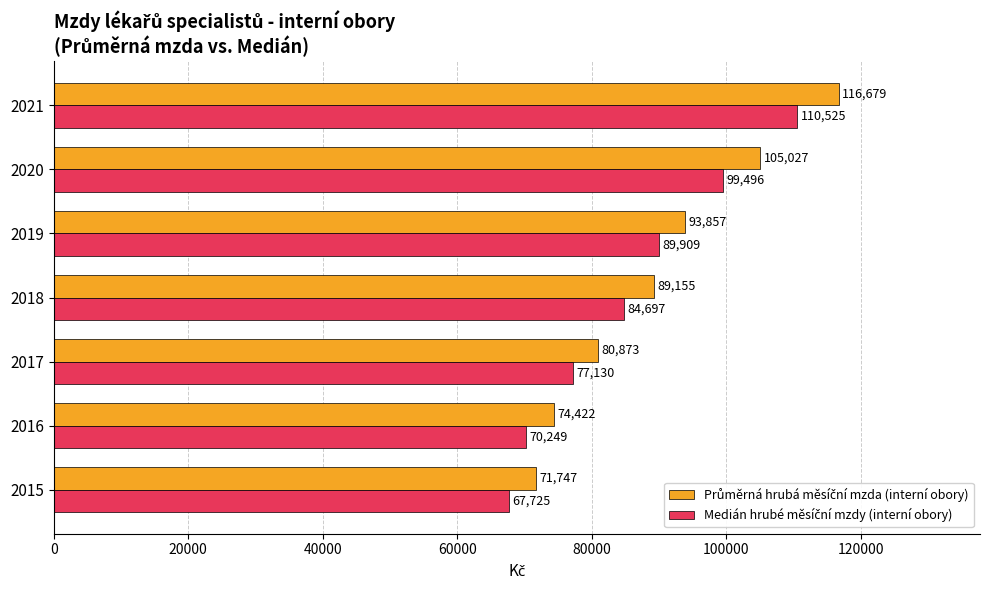

What is the maximum value shown in the chart?

116679.2